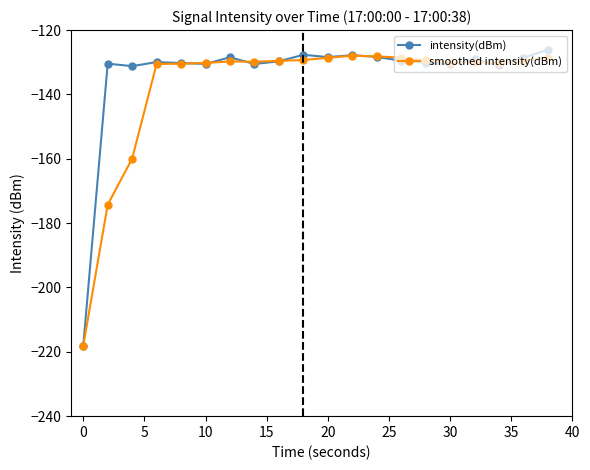

True or false: intensity(dBm) has more than 1 interior local peaks.

True